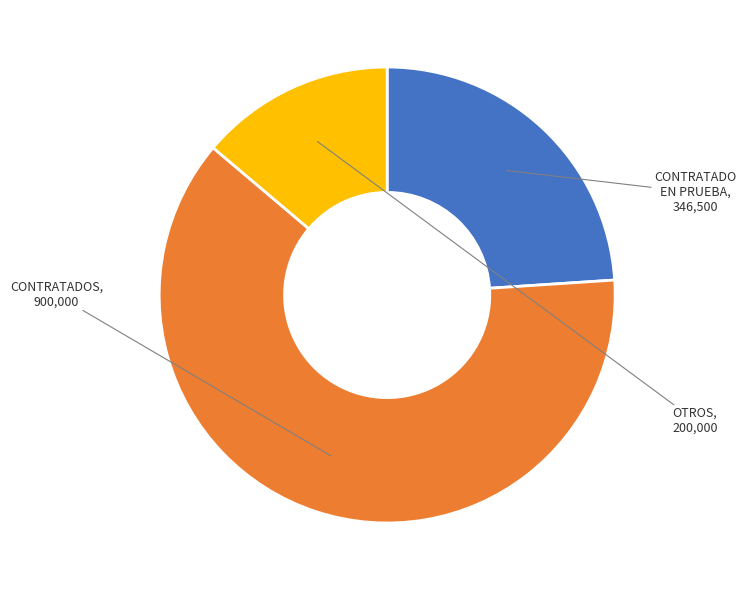

The CONTRATADO EN PRUEBA slice represents 24% of the pie. True or false?

True